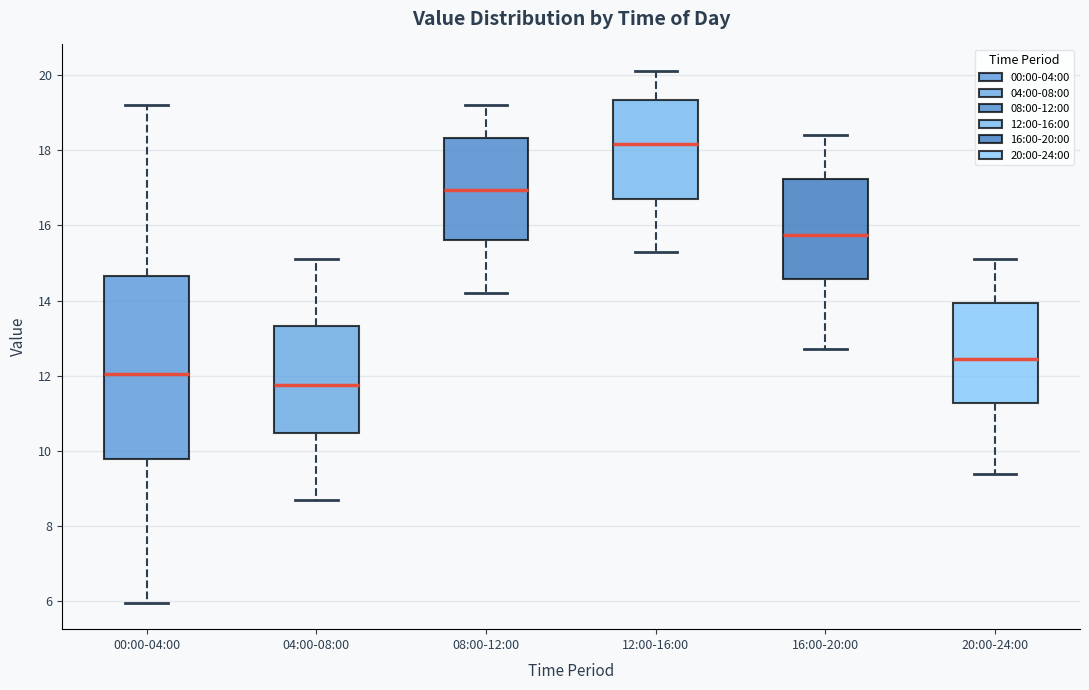

Where does the median line of the box for 12:00-16:00 sit on the y-axis? The values are not printed on the chart, so give them approximately, as read against the axis.

18.2